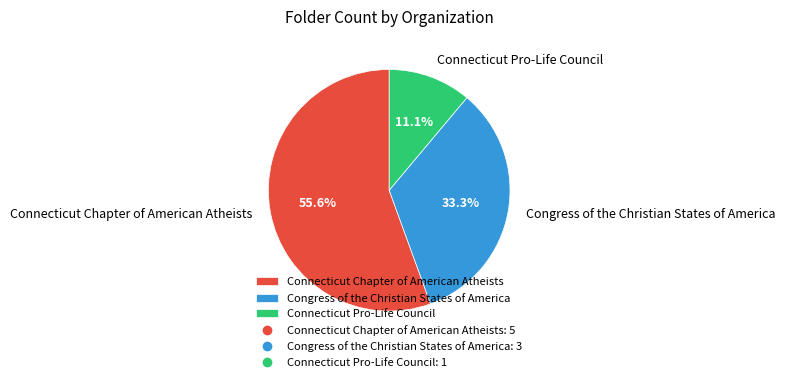

What is the ratio of the value at Connecticut Chapter of American Atheists to the value at Congress of the Christian States of America?

1.7